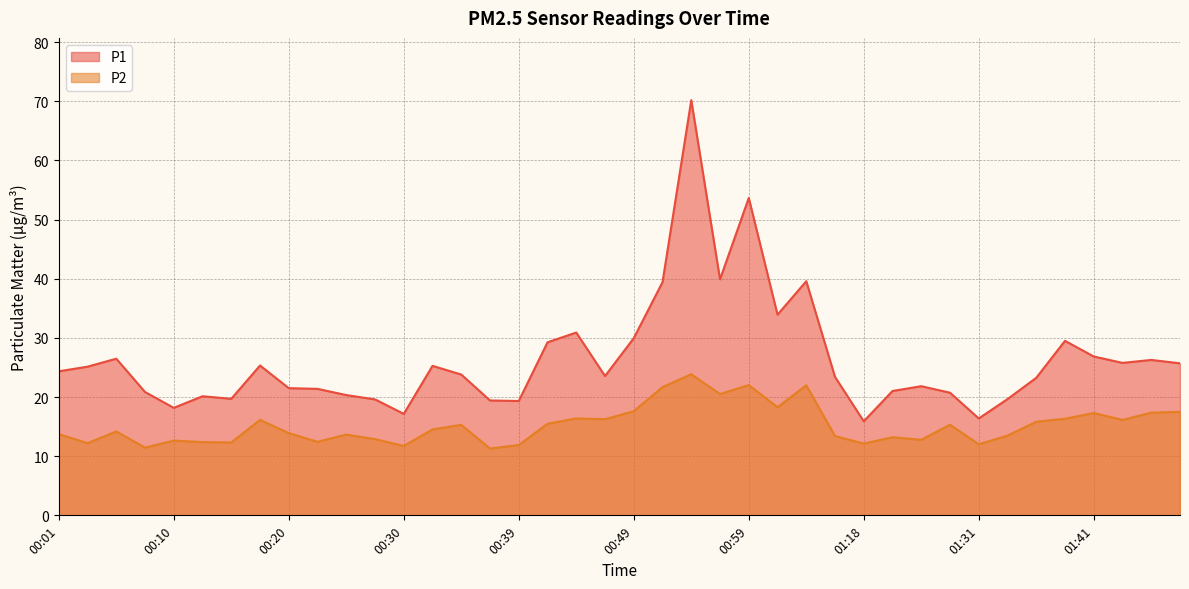

True or false: P1 has a value of 20.3 at 00:25.

True